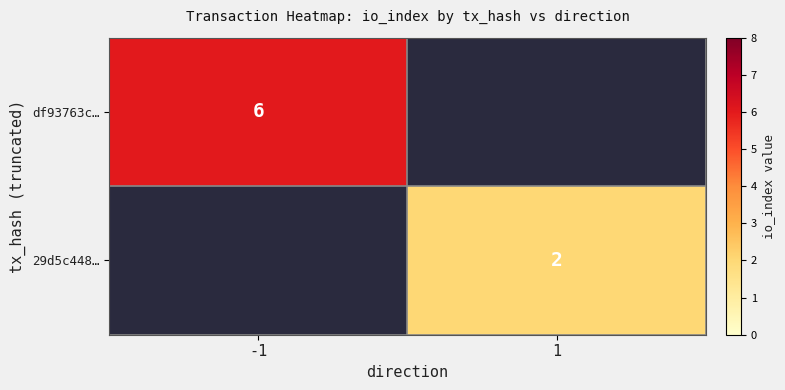

Is it true that df93763c… equals 1 at -1?

False